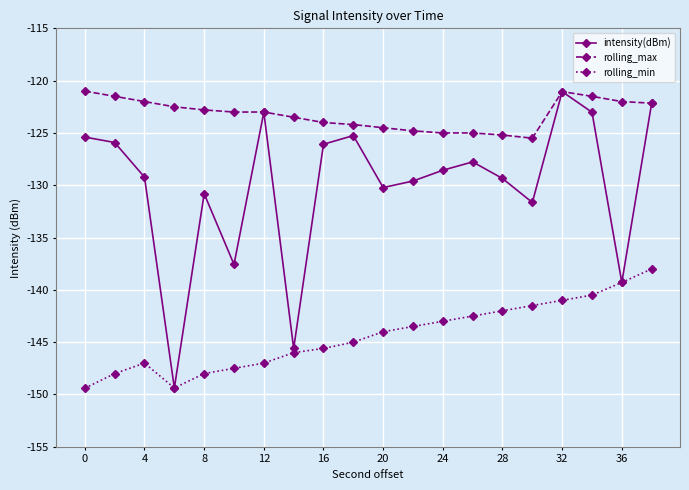

Which series has the largest range (max minus min)?

intensity(dBm)